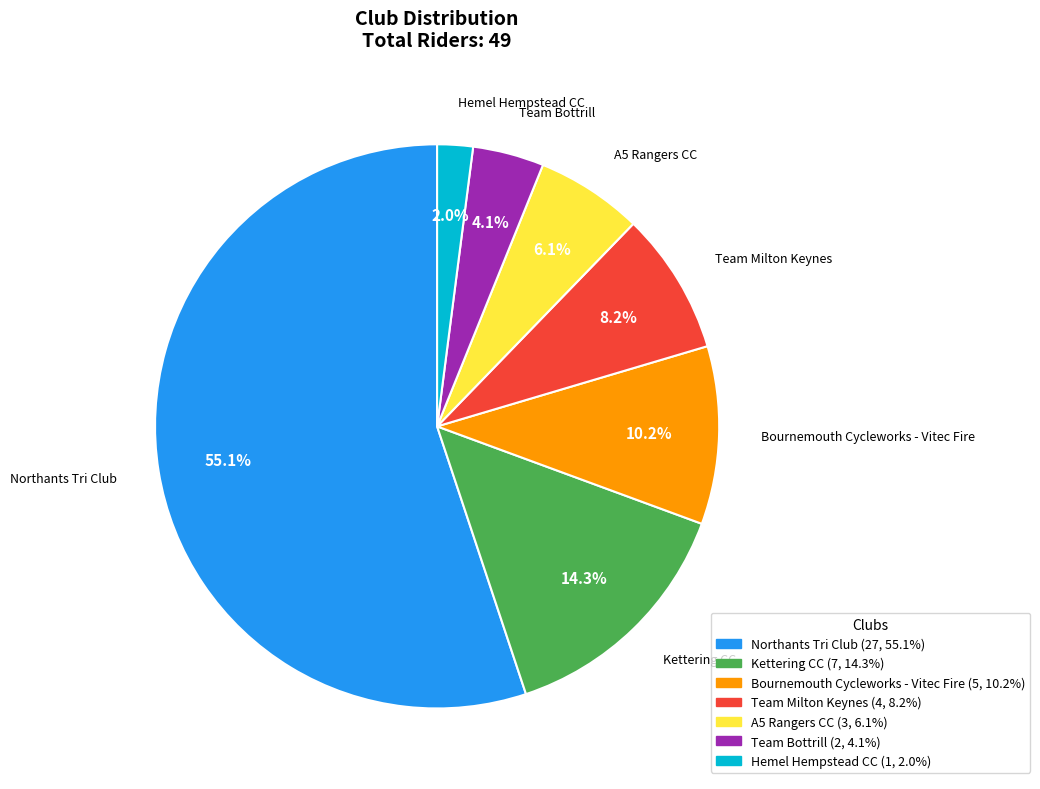

How many segments does this pie chart have?

7